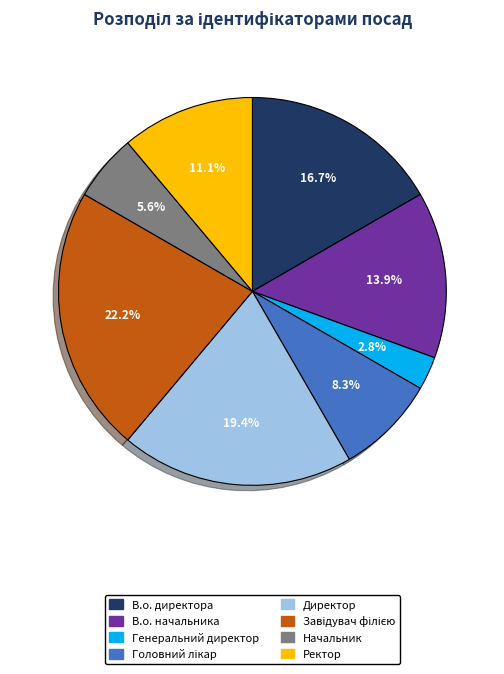

Does any single category account for the majority?

No